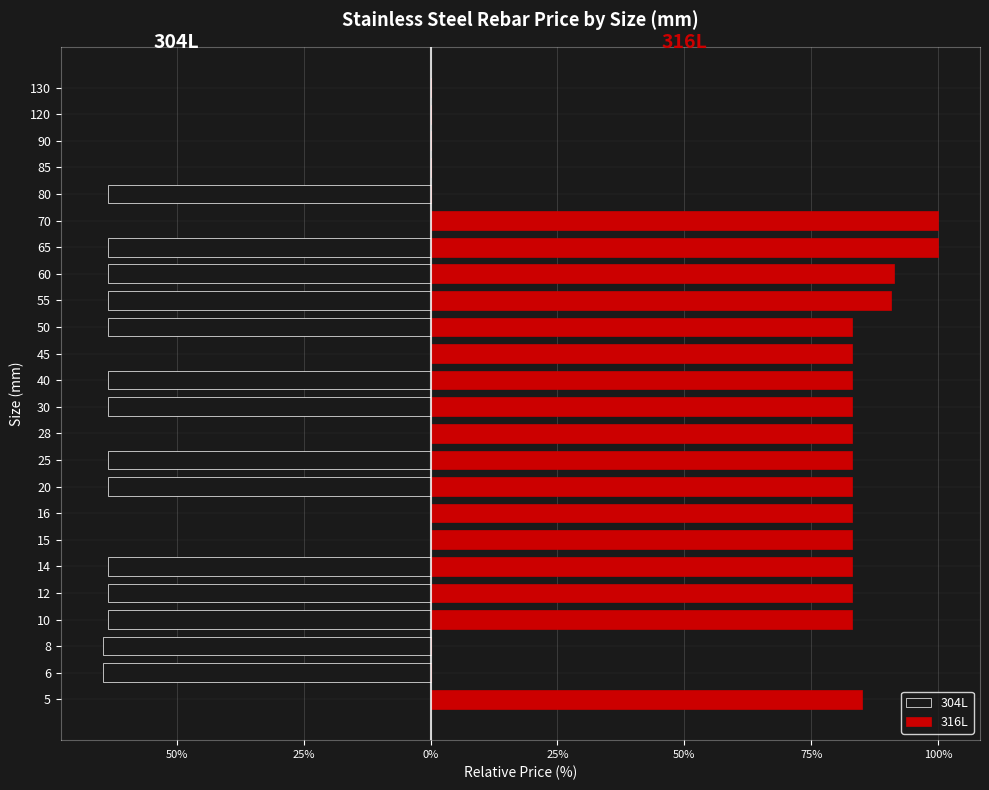

How many data points in 316L are above 82?

17